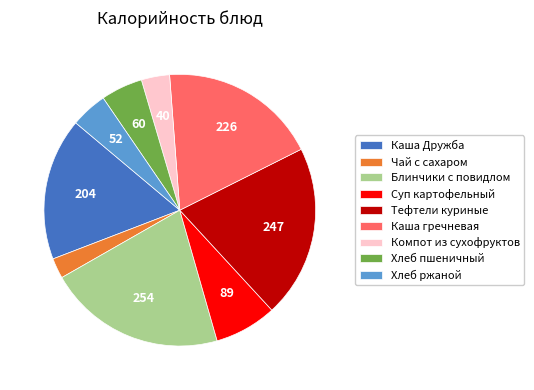

Does Каша гречневая represent more than half of the total?

No